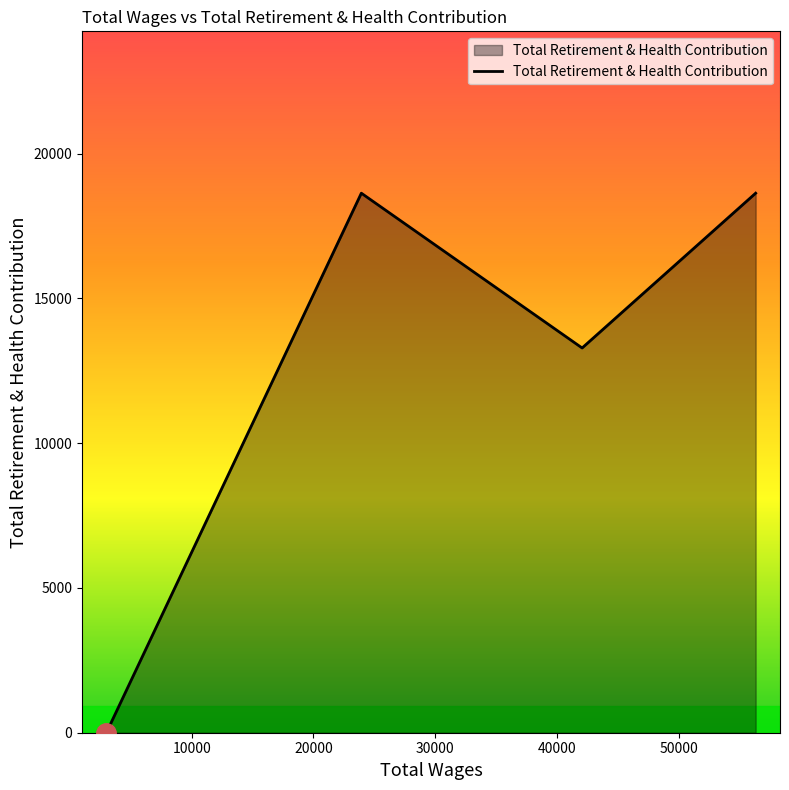

What is the sum of all values?

50553